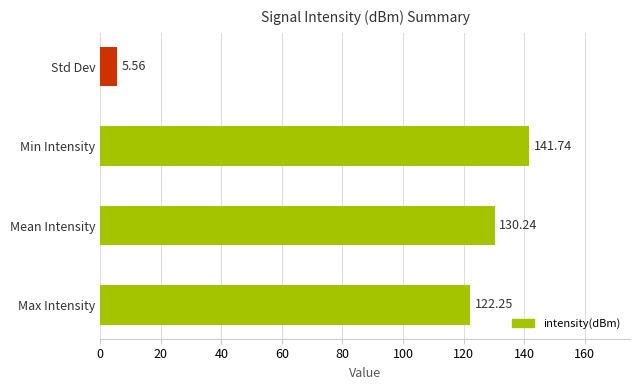

What is the difference between the maximum and minimum values?

136.2